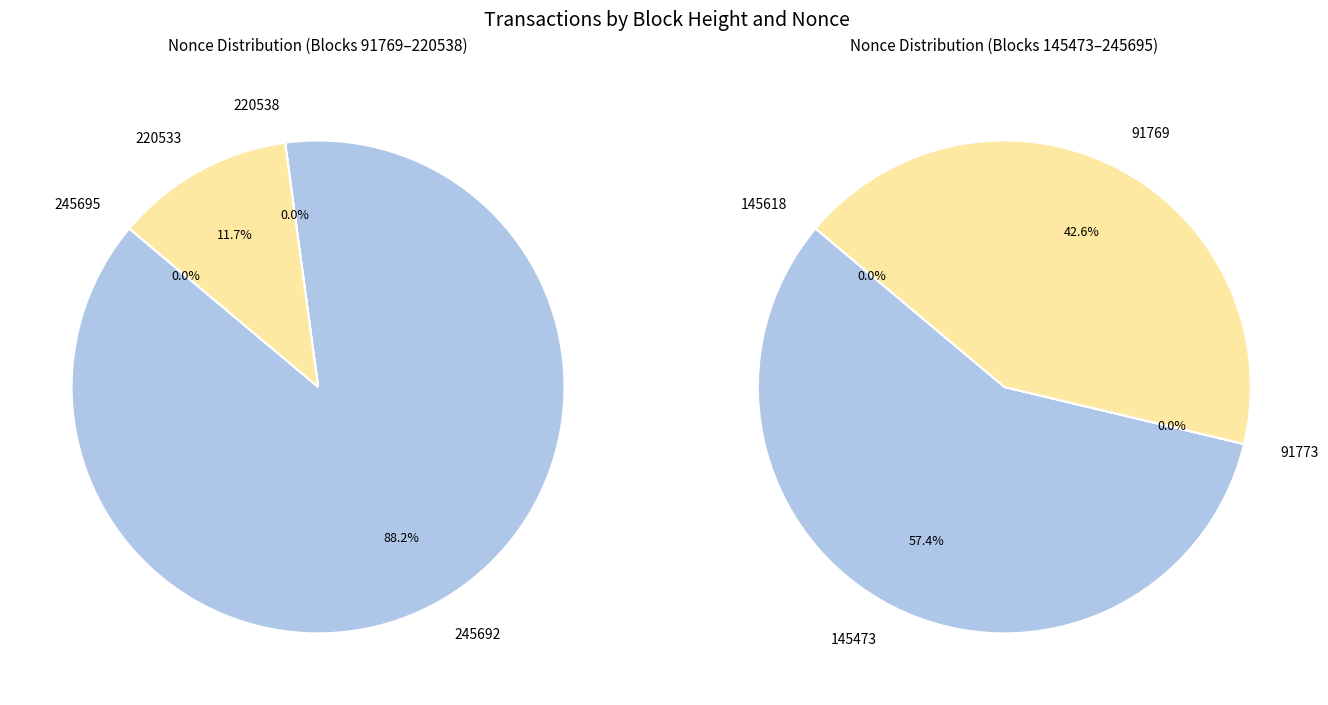

Which slice is the smallest?

91773